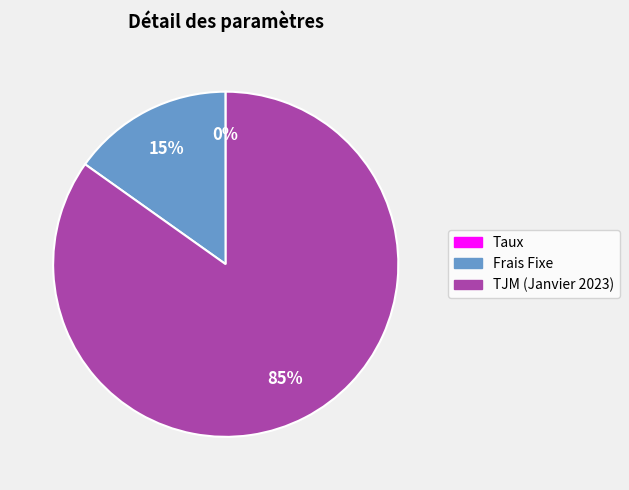

True or false: Frais Fixe accounts for 15% of the total.

True